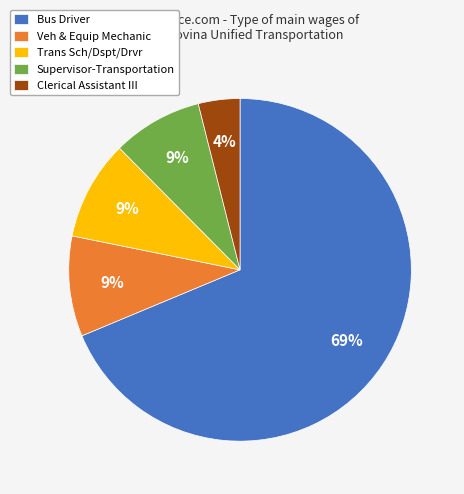

How many slices are in this pie chart?

5